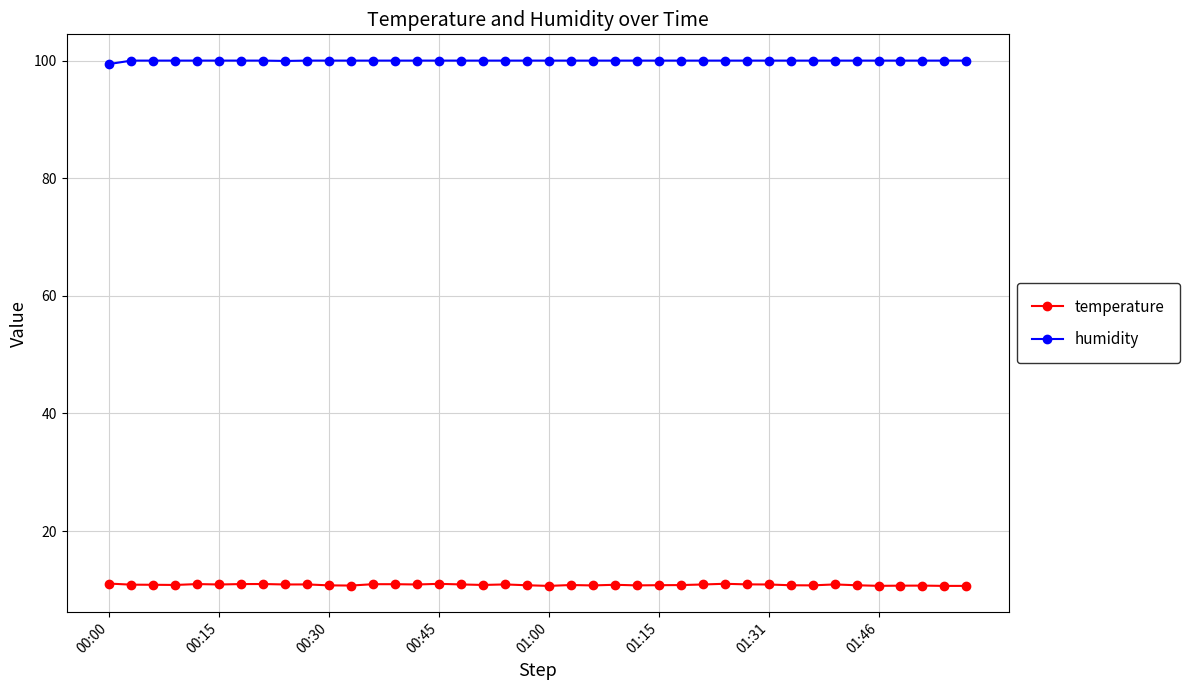

True or false: humidity and temperature intersect in this chart.

False